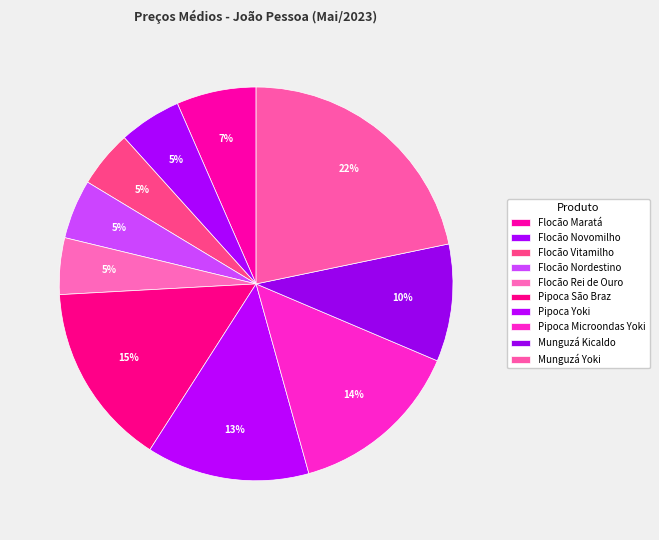

True or false: Flocão Rei de Ouro accounts for 5% of the total.

True